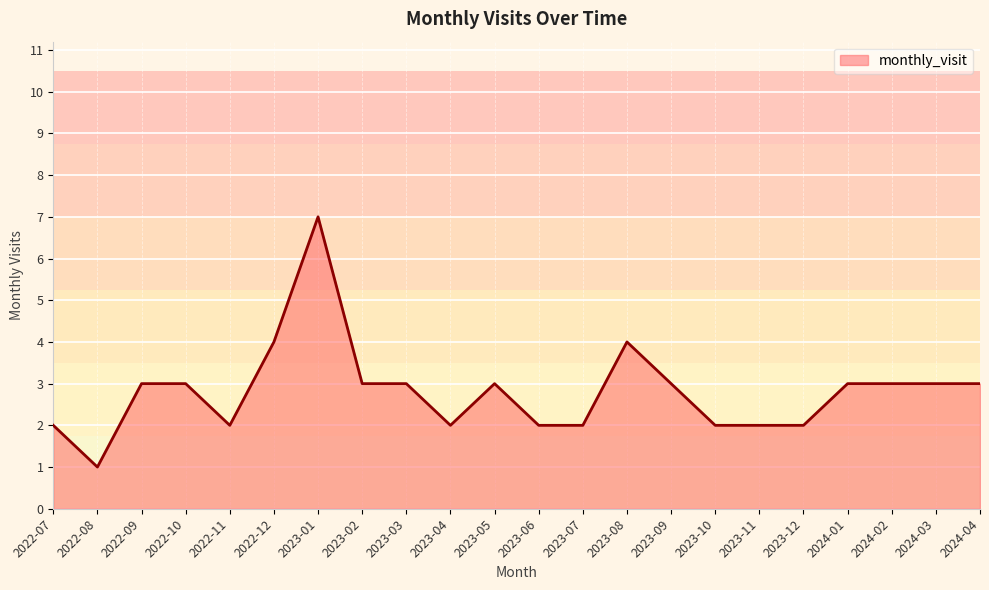

Between 2024-03 and 2023-07, which is larger?

2024-03